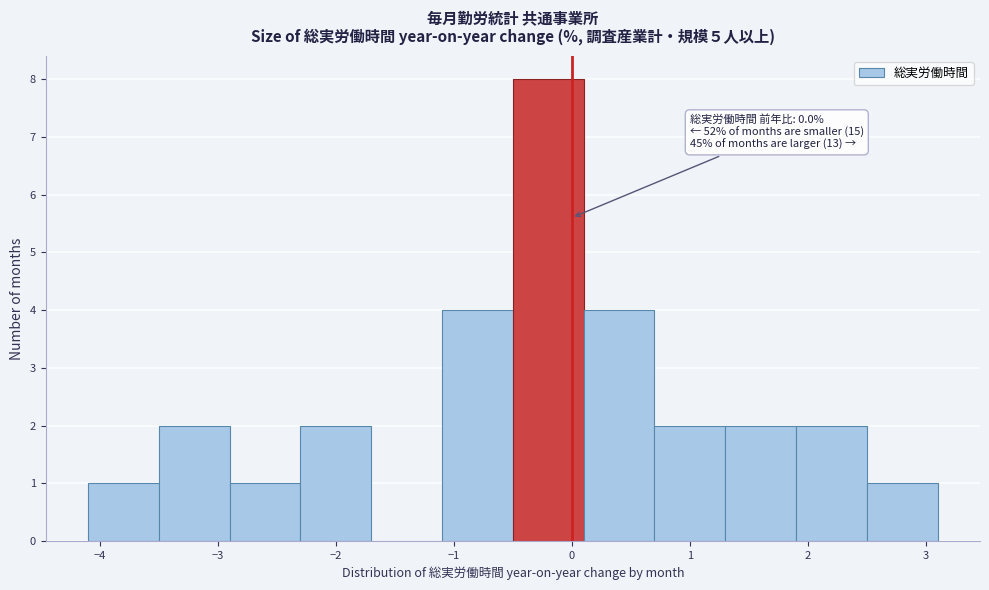

Over which range of the x-axis is the bar tallest?

-0.5 to 0.1